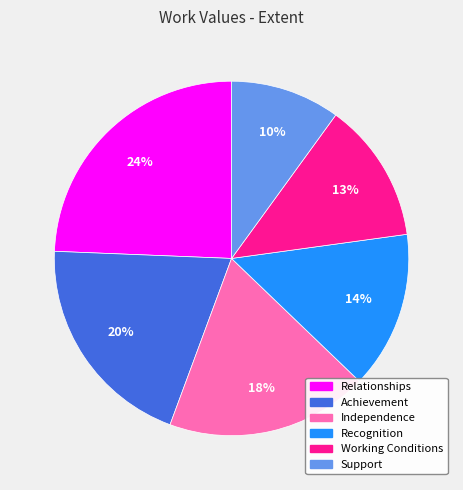

What percentage is the Support slice, to the nearest percent?

10%